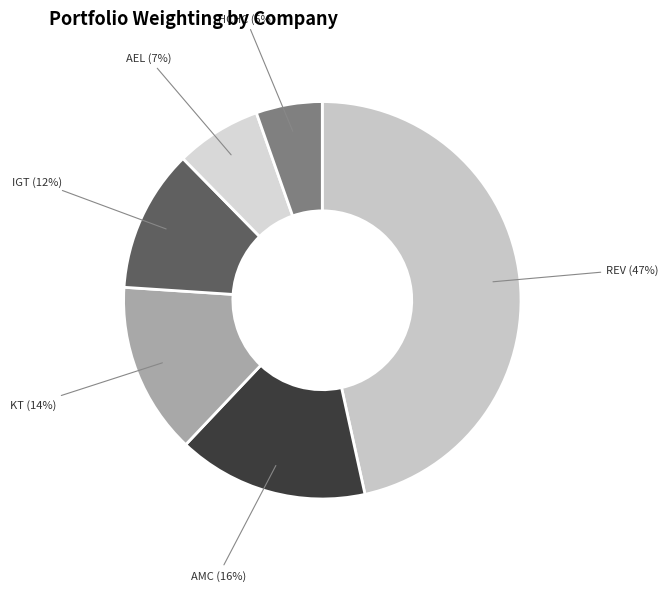

Which slice is the smallest?

HC2 HOLDINGS INC